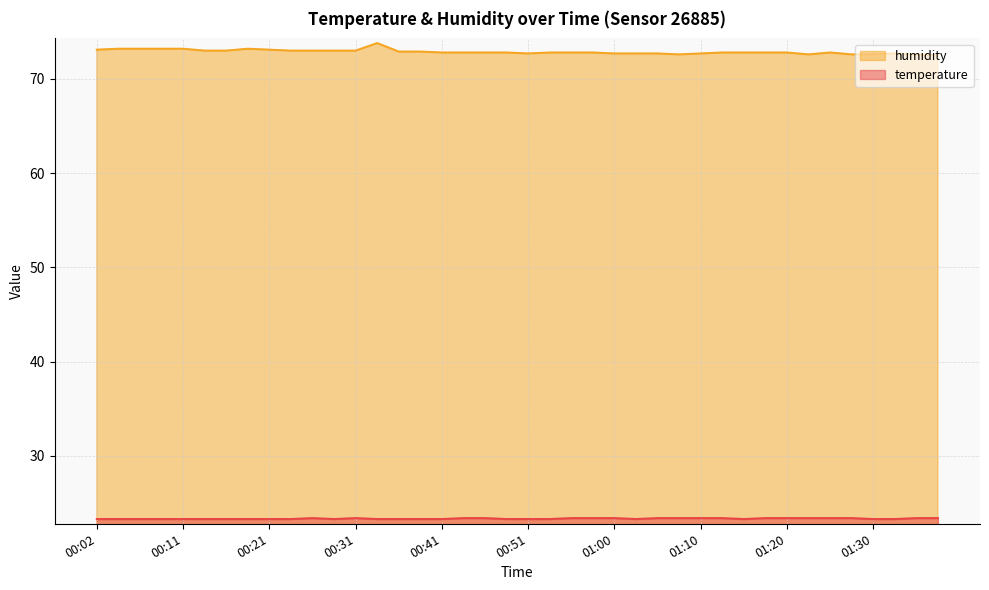

What is the spread (max minus min) of values at 00:16?

49.7